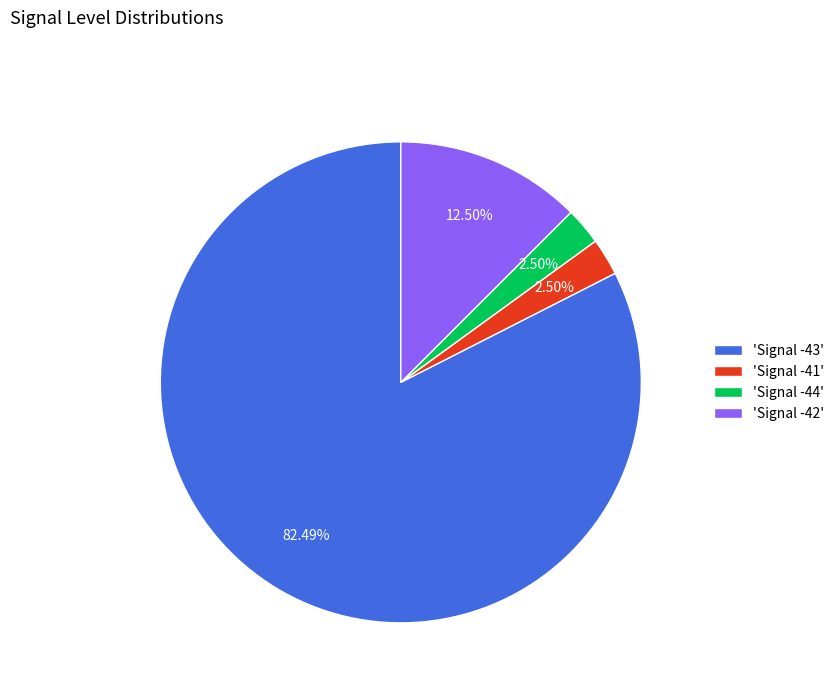

Count the number of slices in the pie.

4